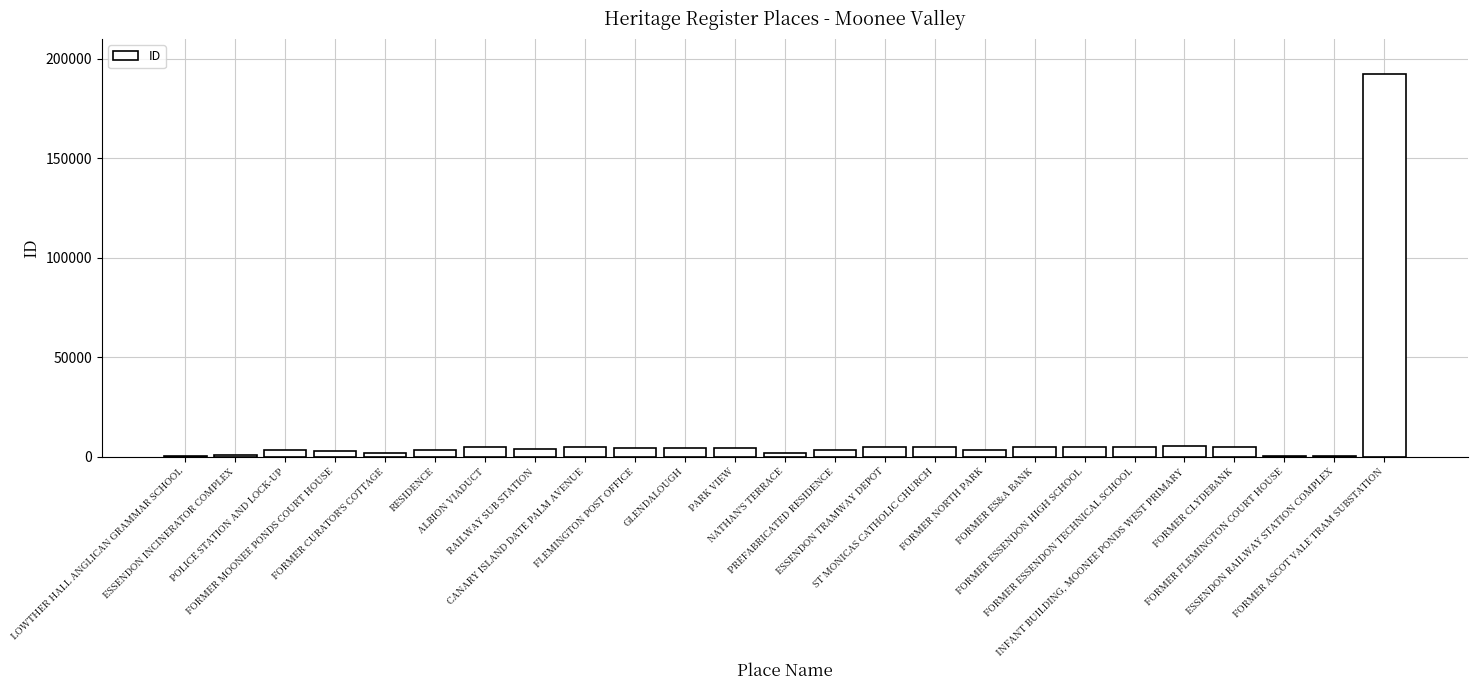

Where does the data first go above 4429?

ALBION VIADUCT